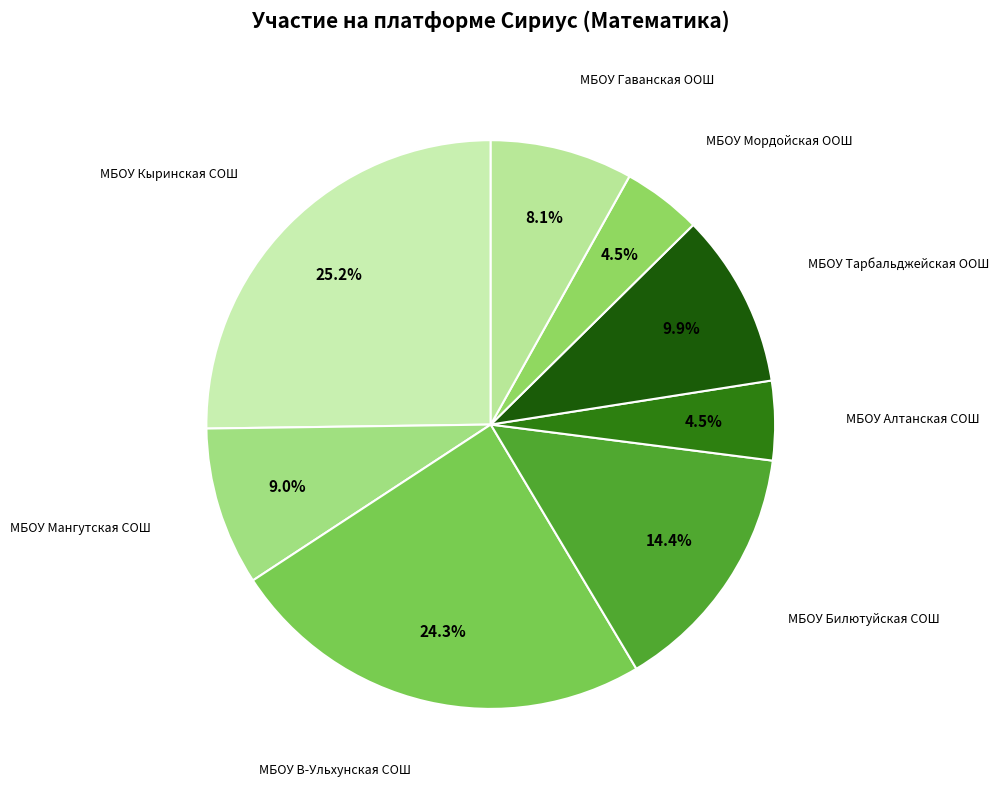

How many slices are in this pie chart?

8